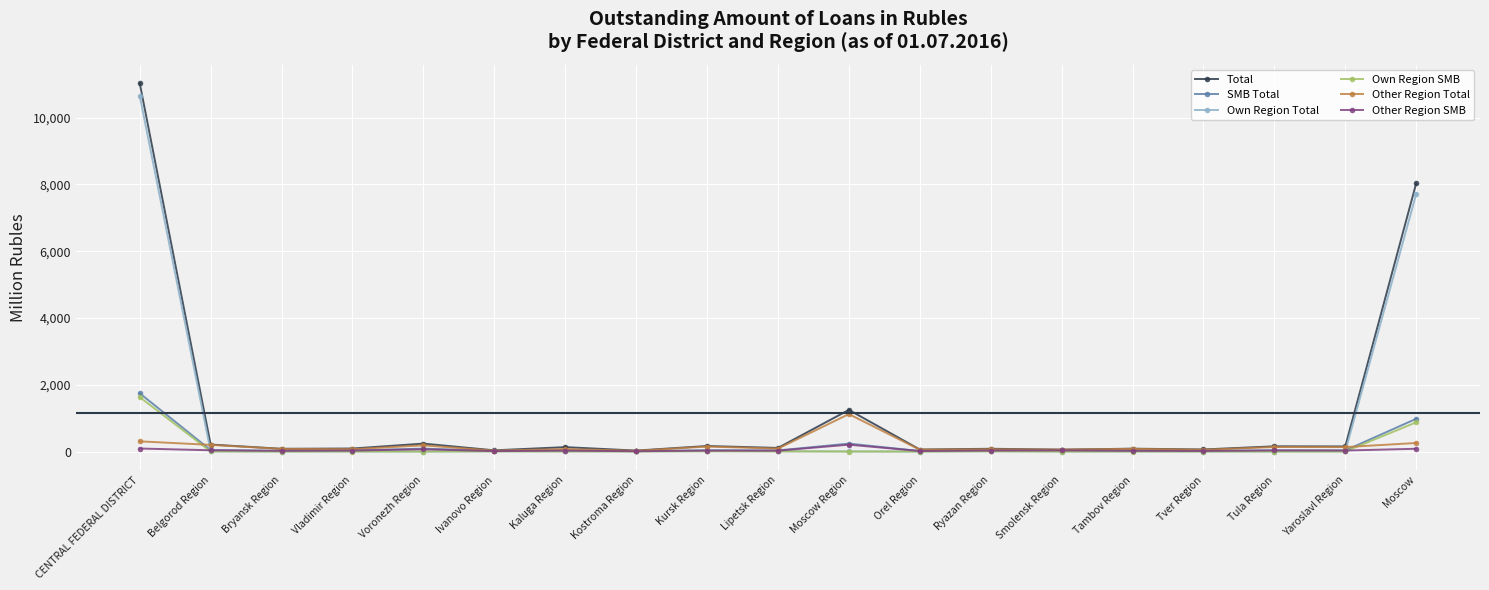

True or false: SMB Total has more than 0 interior local peaks.

True